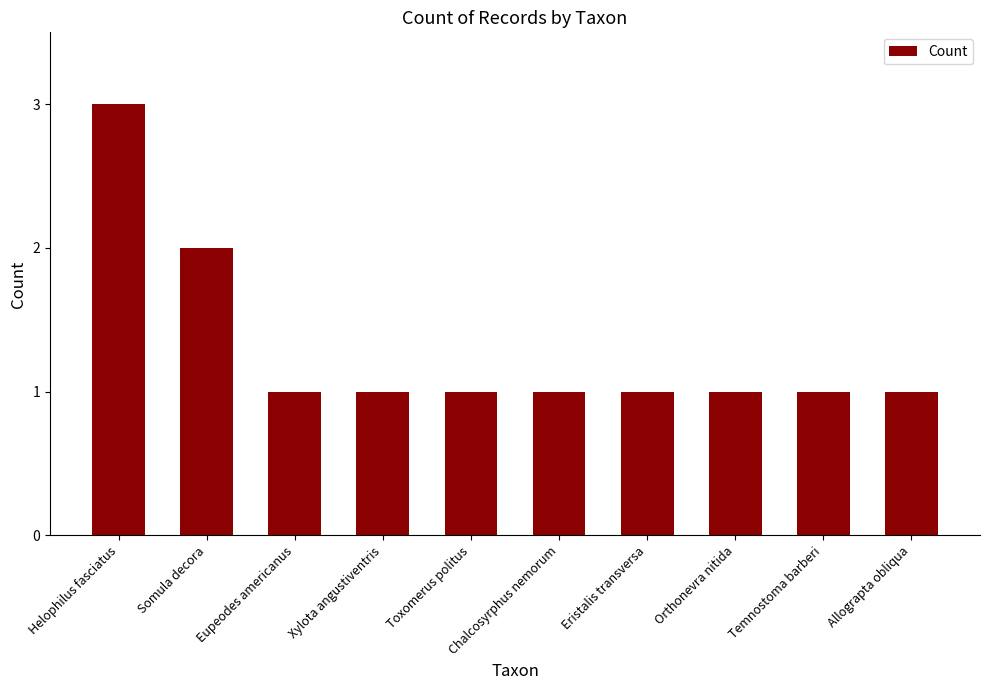

What is the difference between the maximum and minimum values?

2